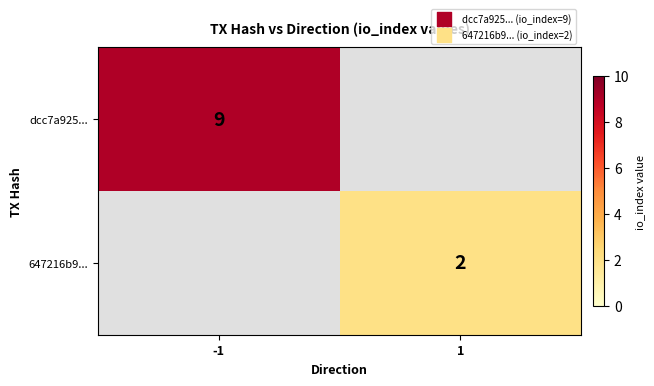

True or false: 647216b9... has a value of 3.0 at 1.

False